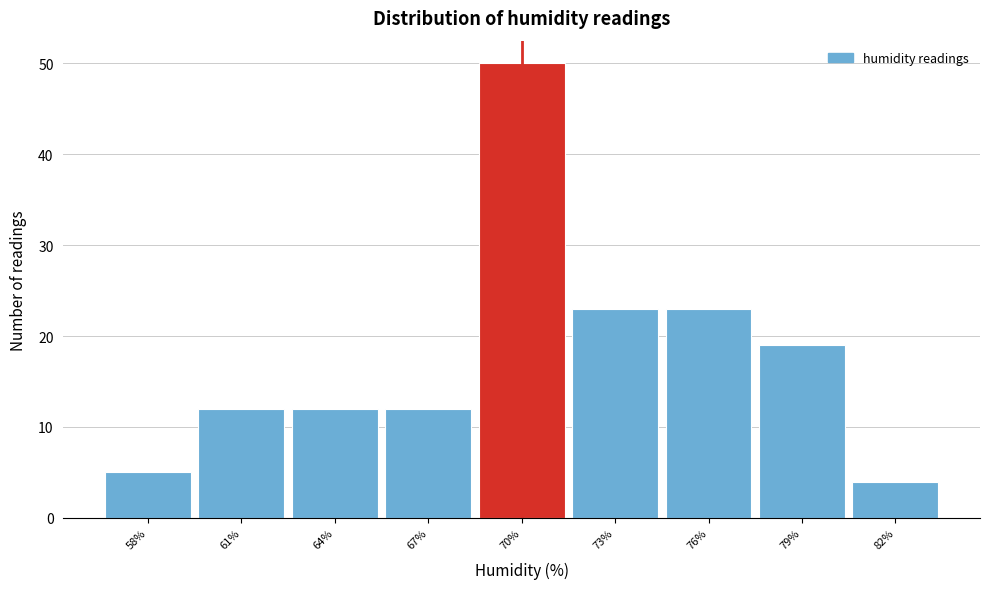

Reading right to left, list all the values displayed in this chart.

82%=4	79%=19	76%=23	73%=23	70%=50	67%=12	64%=12	61%=12	58%=5